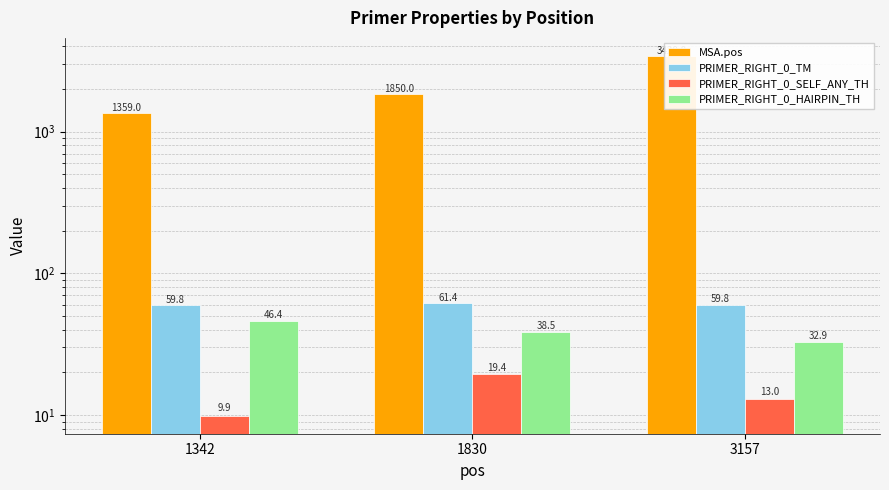

What is the spread (max minus min) of values at 1342?

1349.1